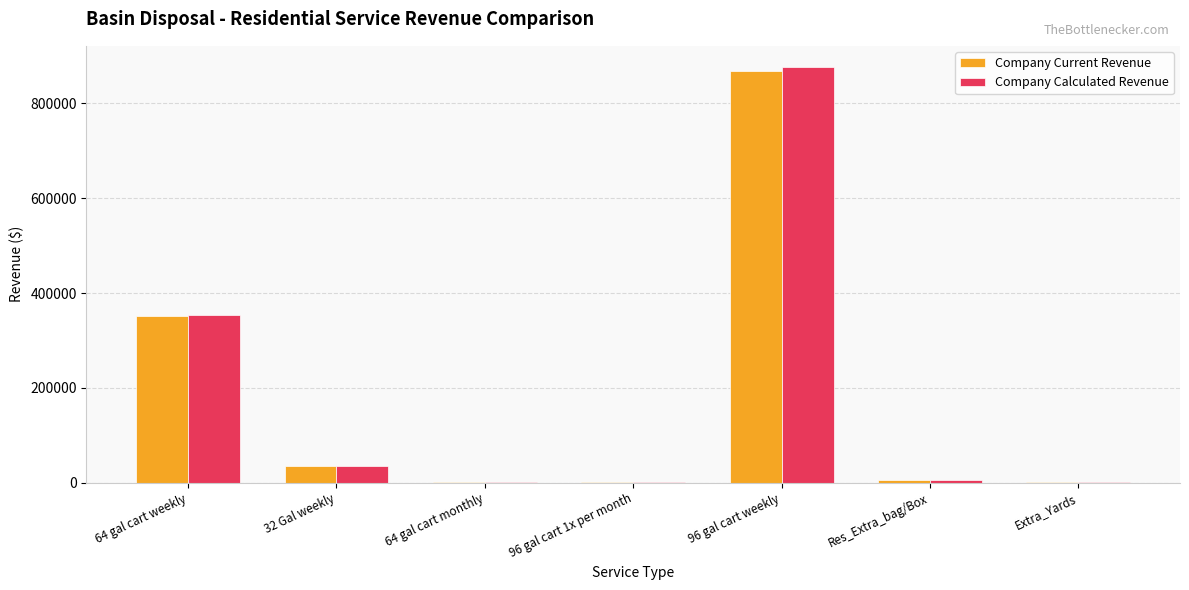

Count the number of categories in the chart.

7